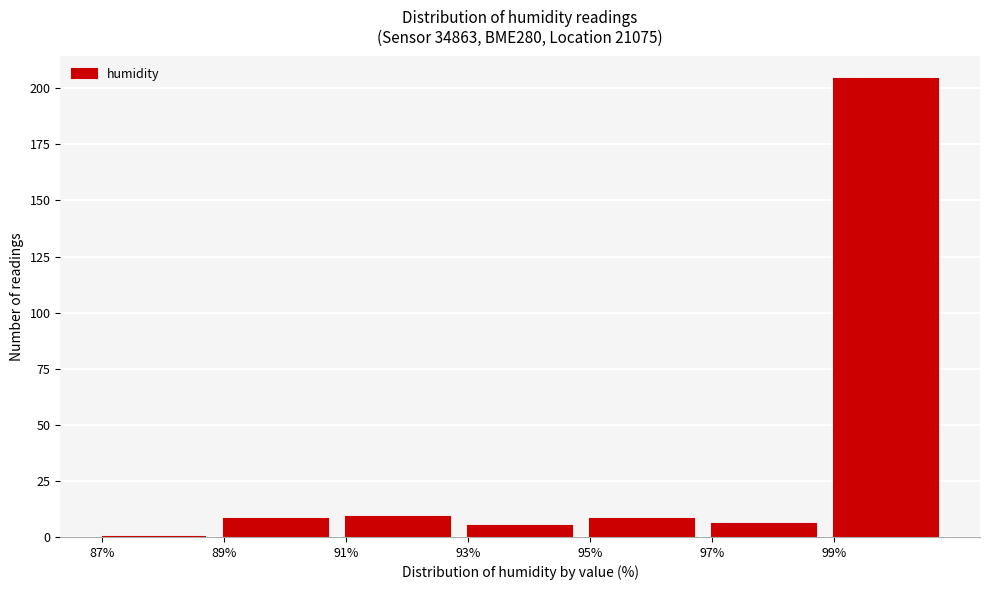

Reading left to right, transcribe this chart: for each bar, give the range it covers on the x-axis and its height. The values are not printed on the chart, so give them approximately, as read against the axis.

87 to 89: 0
89 to 91: 10
91 to 93: 10
93 to 95: 5
95 to 97: 10
97 to 99: 5
99 to 101: 205